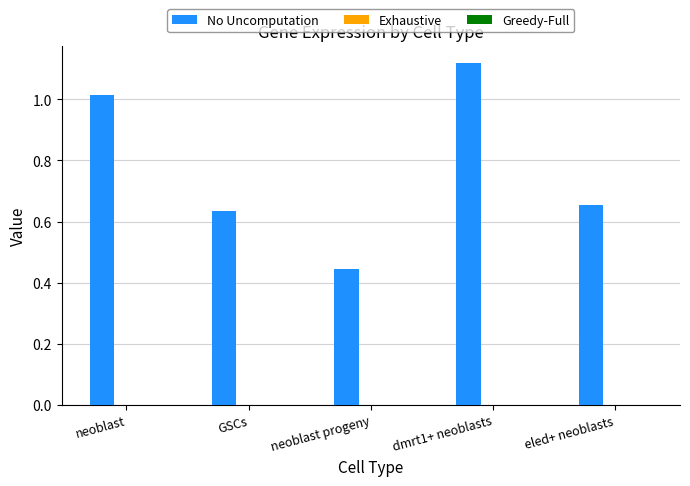

What is the sum of all No Uncomputation values?

3.9